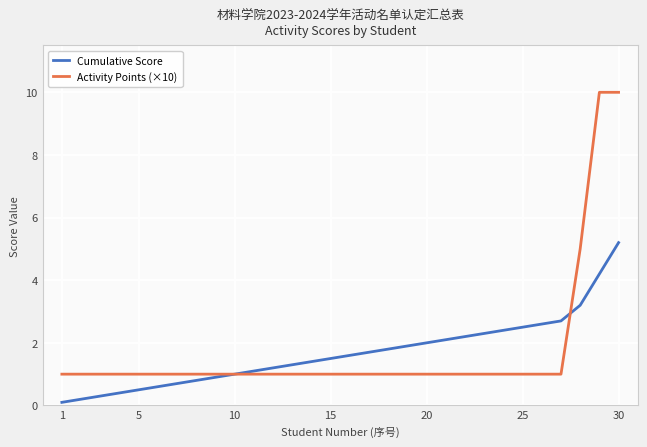

Which series has the widest spread of values?

Activity Points (×10)